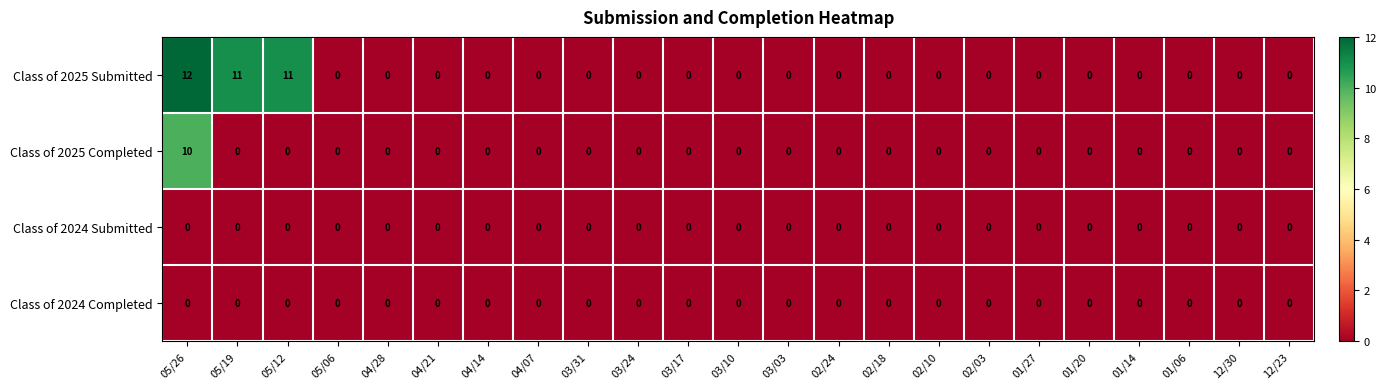

What is the greatest value displayed?

12